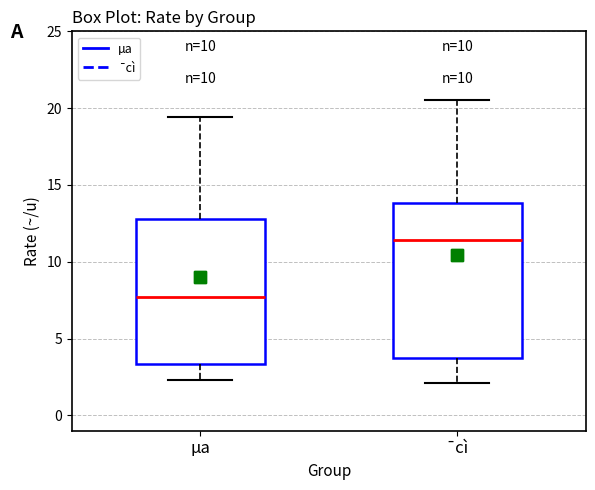

Reading left to right, read every box against the y-axis: the position of its median line, the range the box covers, and the ends of its whiskers. The values are not printed on the chart, so give them approximately, as read against the axis.

µa: median 7.5, box 3.5 to 13.0, whiskers 2.5 to 19.5
¯cì: median 11.5, box 4.0 to 14.0, whiskers 2.0 to 20.5